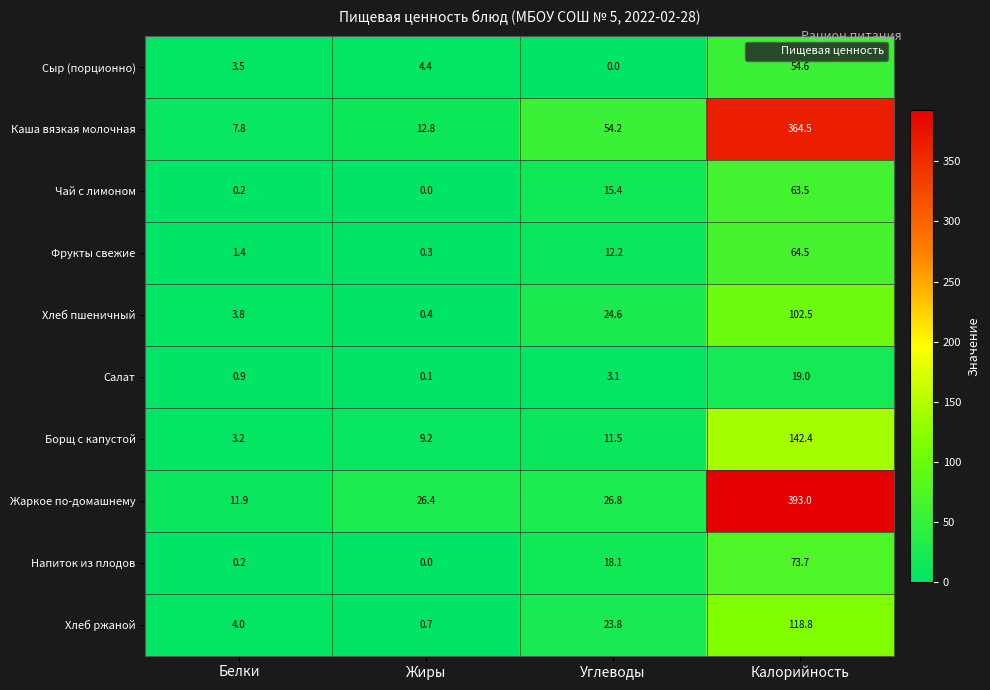

What is the spread (max minus min) of values at Жиры?

26.4